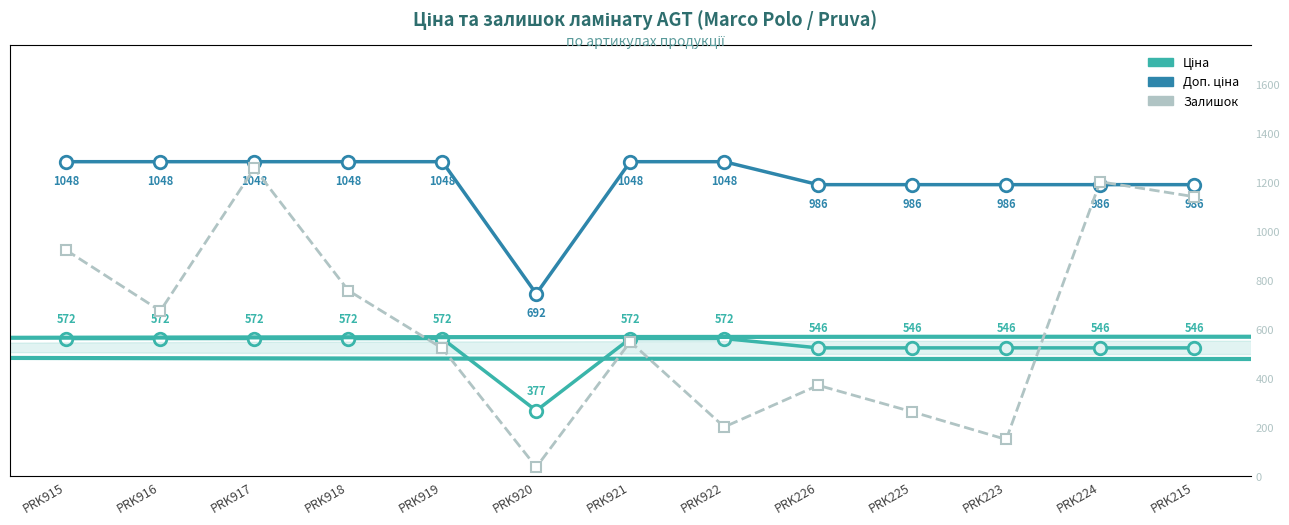

Rank the series by their maximum value, from highest to lowest.

Залишок, Доп. ціна, Ціна